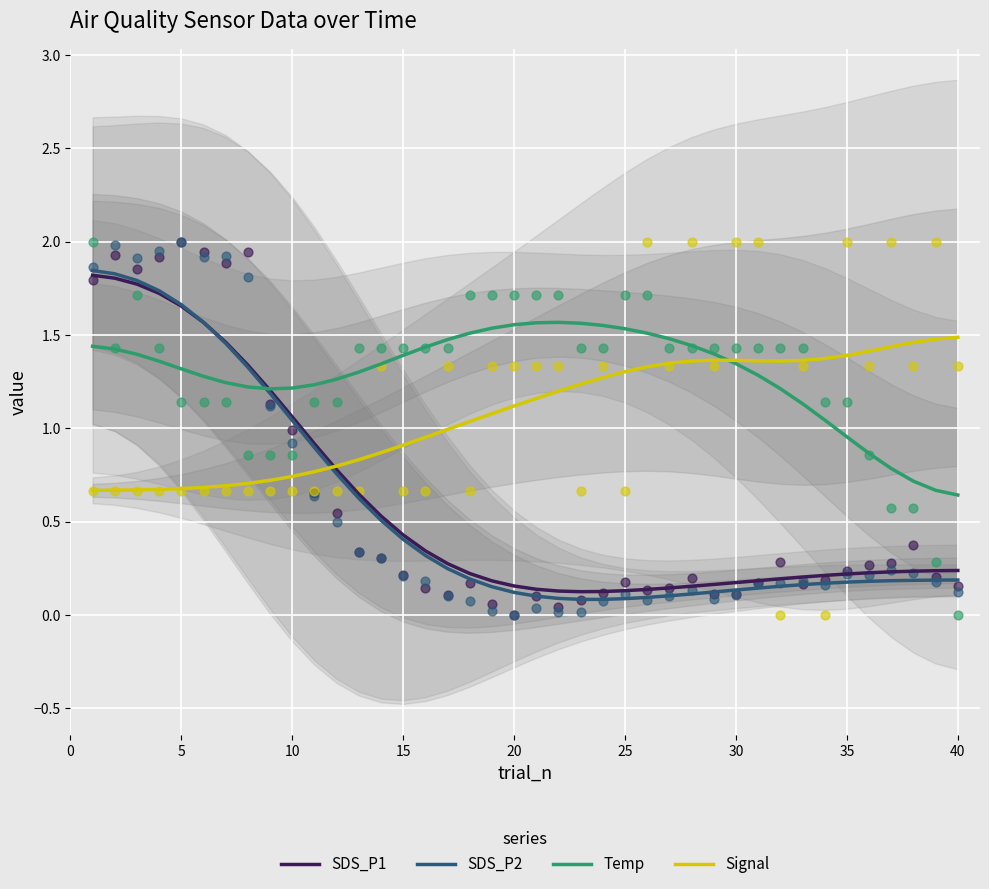

Which series has the largest Y range (max minus min)?

SDS_P2